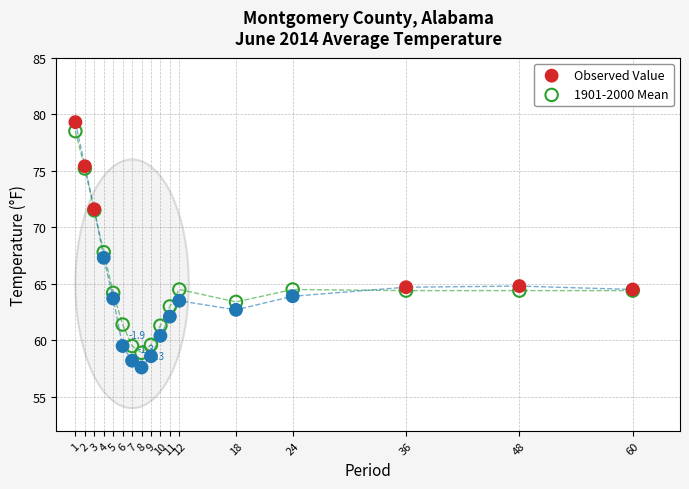

What is the X range (max minus min) for the scatter plot?

59.0